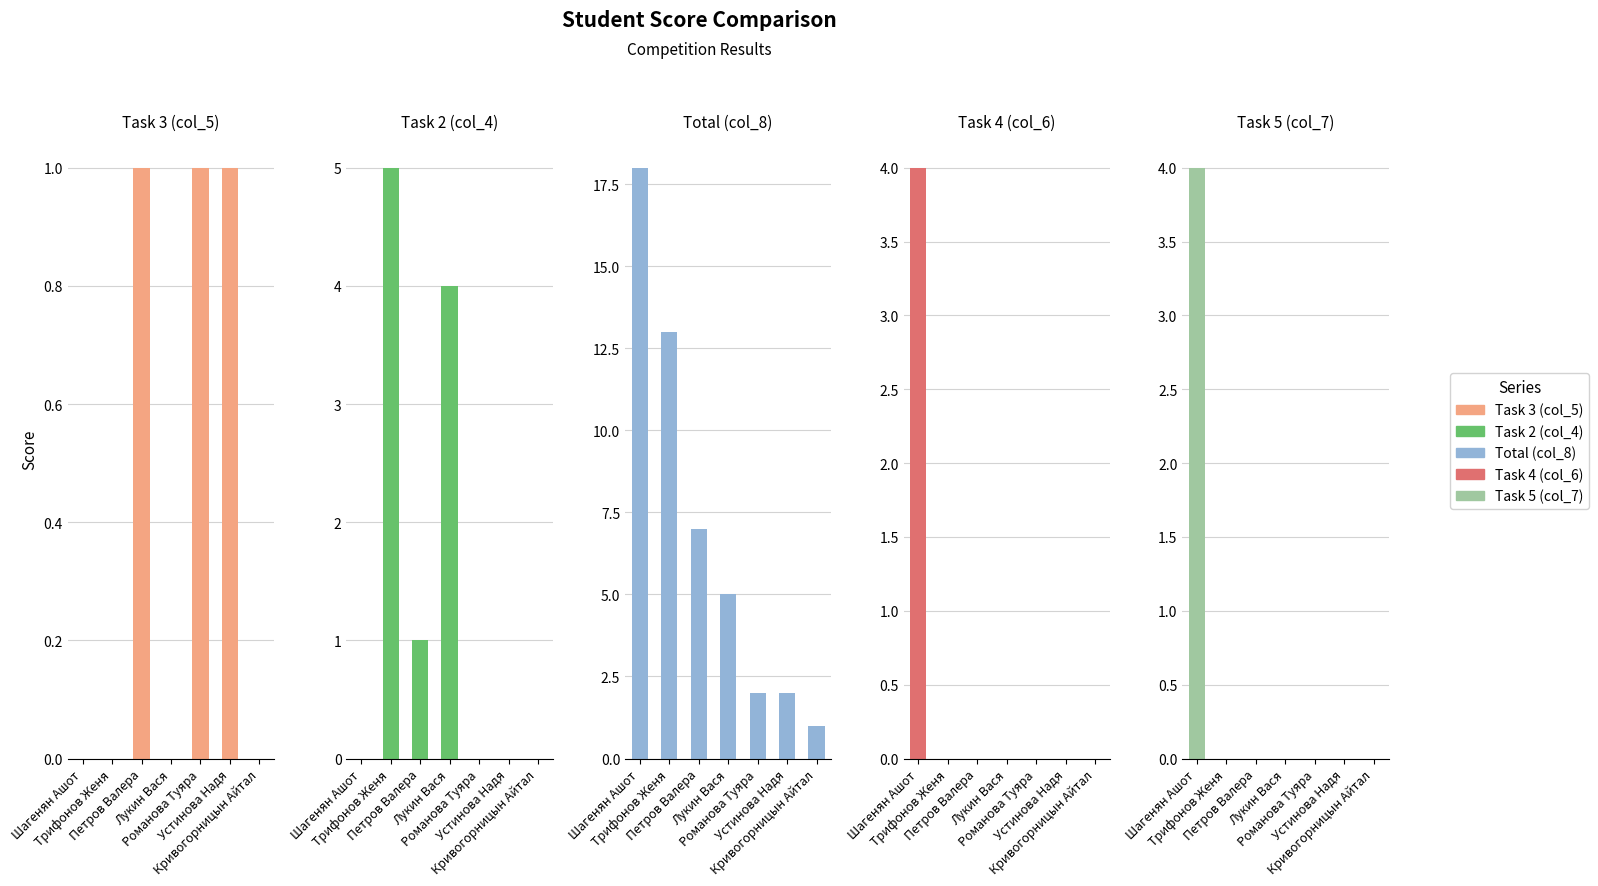

The Task 2 (col_4) series shows 5 at Трифонов Женя. True or false?

True